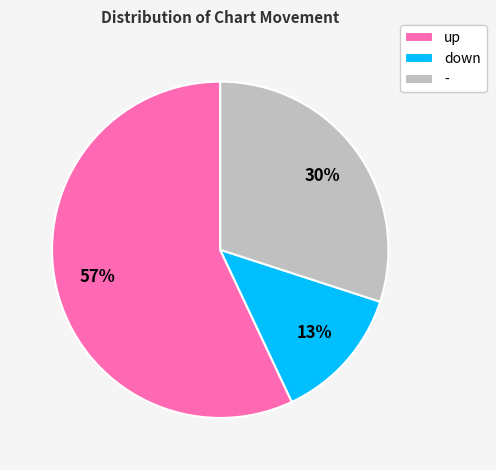

How many segments does this pie chart have?

3